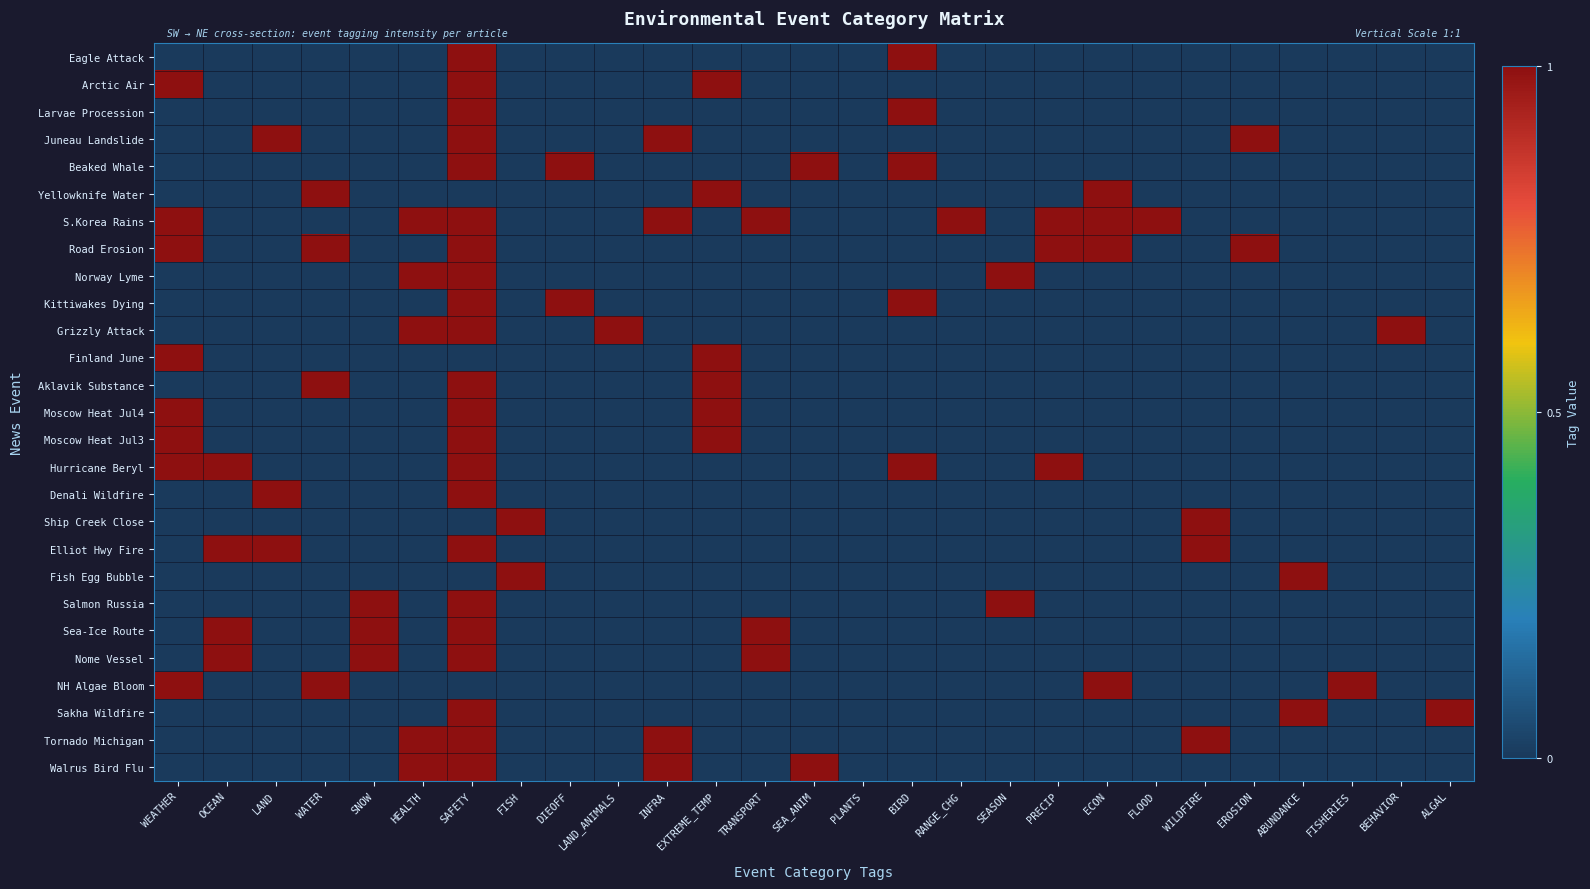

Which label corresponds to the smallest value in the chart?

WEATHER